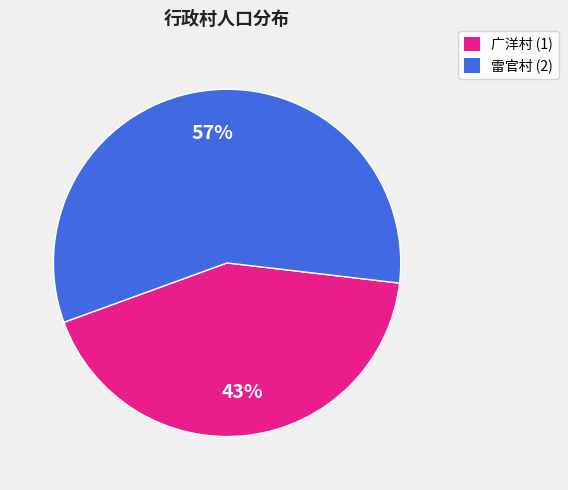

Is there any slice that represents more than half of the pie?

Yes